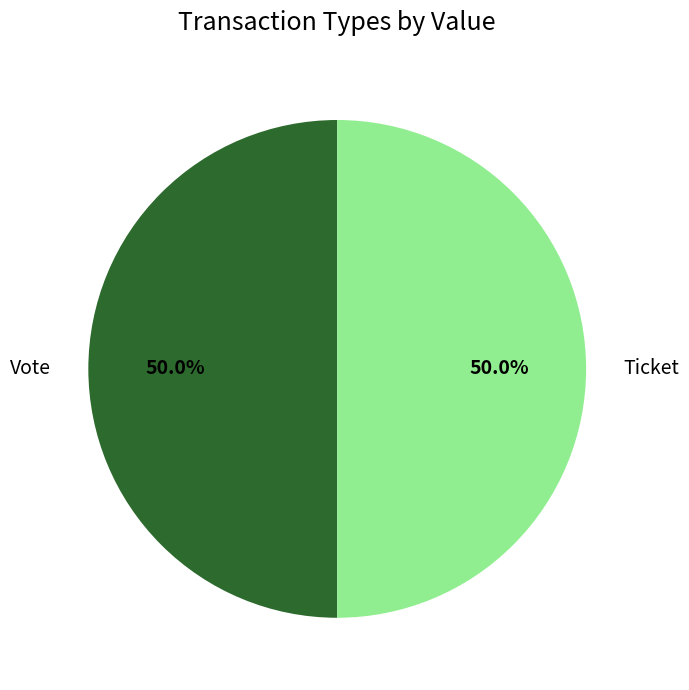

Is the sum of Vote and Ticket greater than half?

Yes